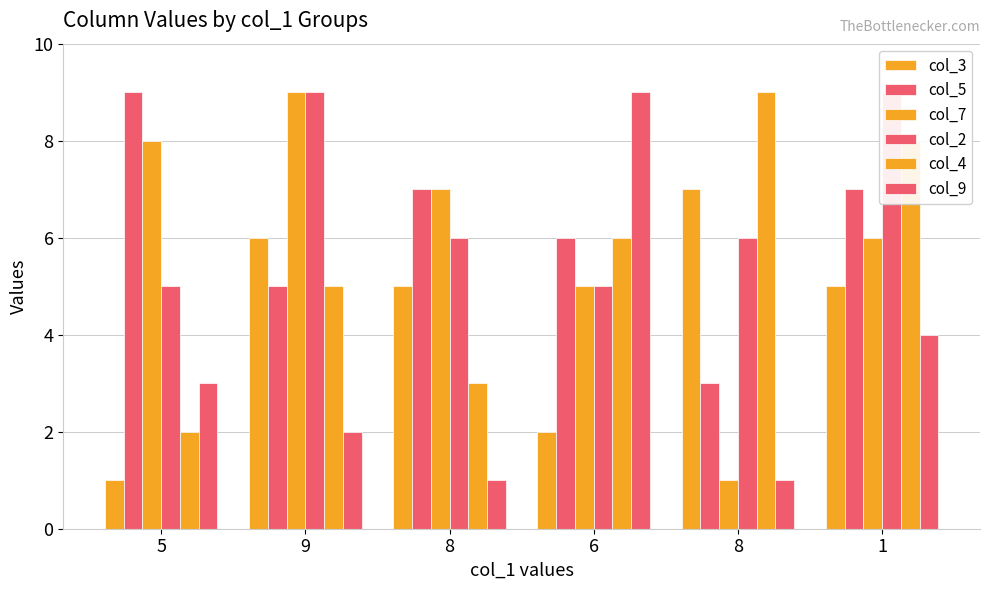

What are all the series names shown in the legend?

col_3, col_5, col_7, col_2, col_4, col_9